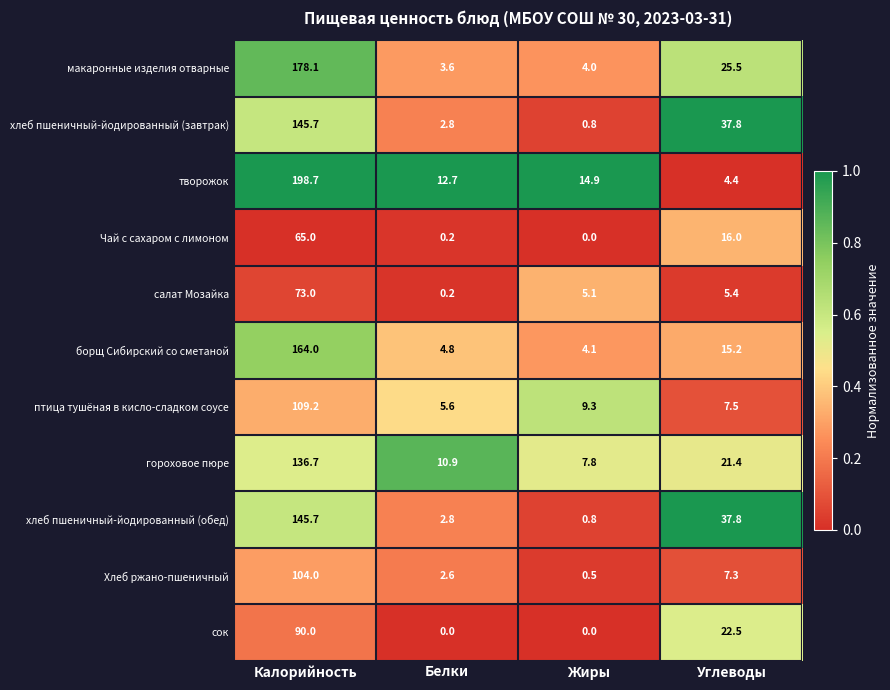

What is the highest value of the борщ Сибирский со сметаной series?

164.0